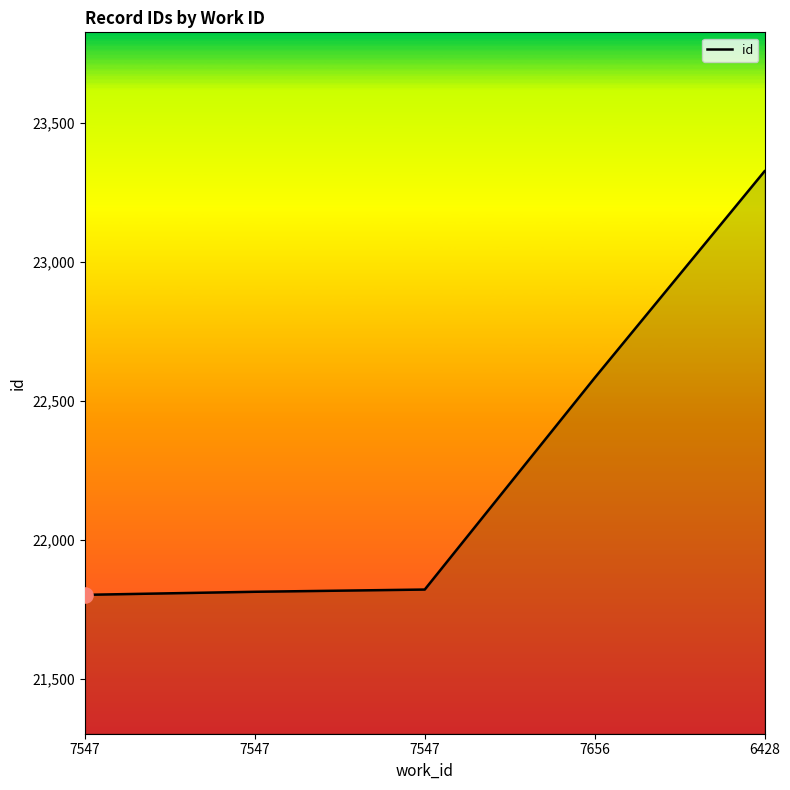

What is the ratio of the value at 7547 to the value at 7656?

1.0